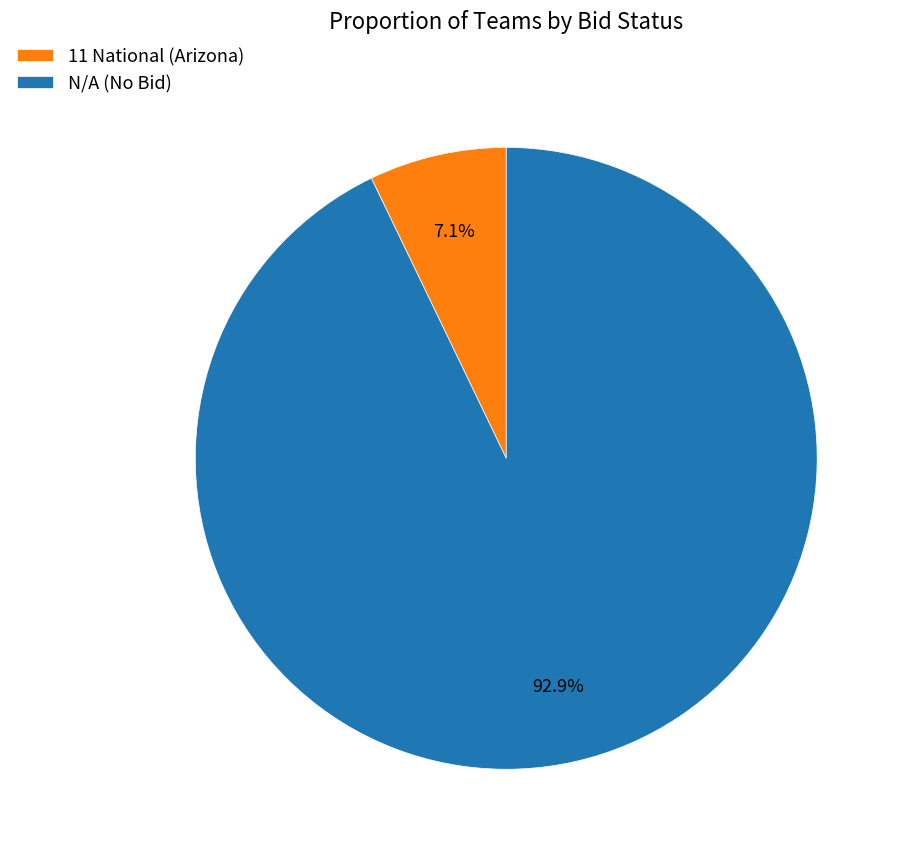

To the nearest percent, what is the average slice percentage?

50%